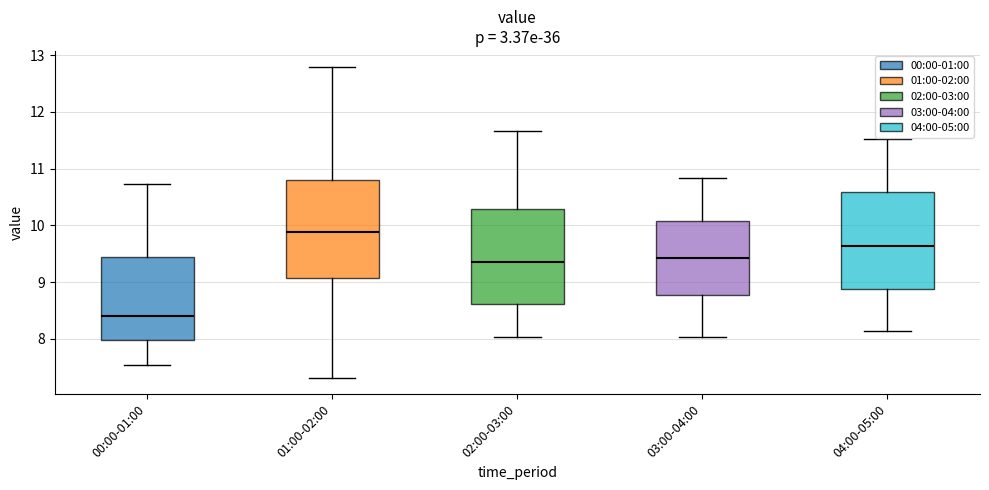

Reading left to right, transcribe this box plot: for each box, give where its median line is, the range the box spans, and where its two whiskers end, as read against the y-axis. The values are not printed on the chart, so give them approximately, as read against the axis.

00:00-01:00: median 8.4, box 8.0 to 9.4, whiskers 7.5 to 10.7
01:00-02:00: median 9.9, box 9.1 to 10.8, whiskers 7.3 to 12.8
02:00-03:00: median 9.4, box 8.6 to 10.3, whiskers 8.0 to 11.7
03:00-04:00: median 9.4, box 8.8 to 10.1, whiskers 8.0 to 10.8
04:00-05:00: median 9.6, box 8.9 to 10.6, whiskers 8.1 to 11.5